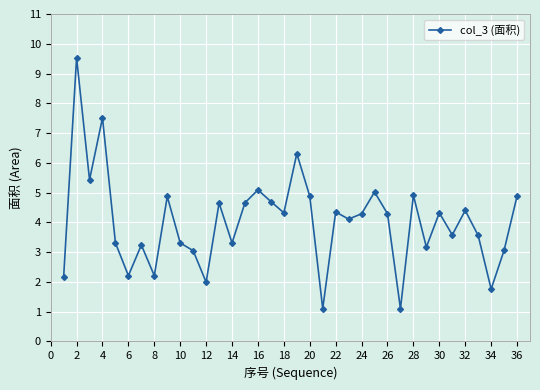

How many points are lower than both their immediate neighbors (excluding endpoints)?

12